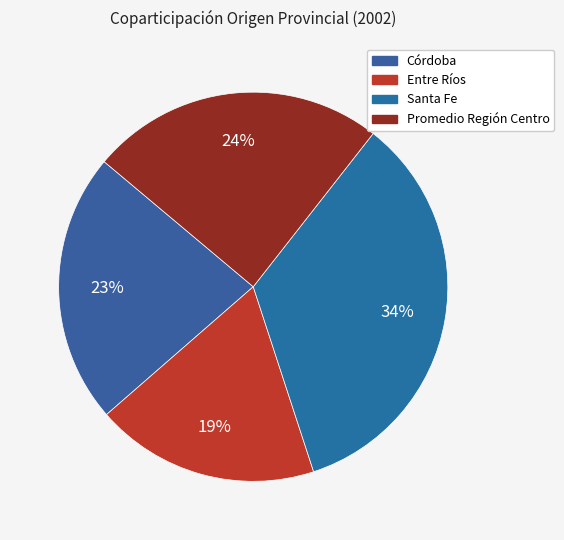

To the nearest percent, what is the difference between the largest and smallest slice percentages?

16%